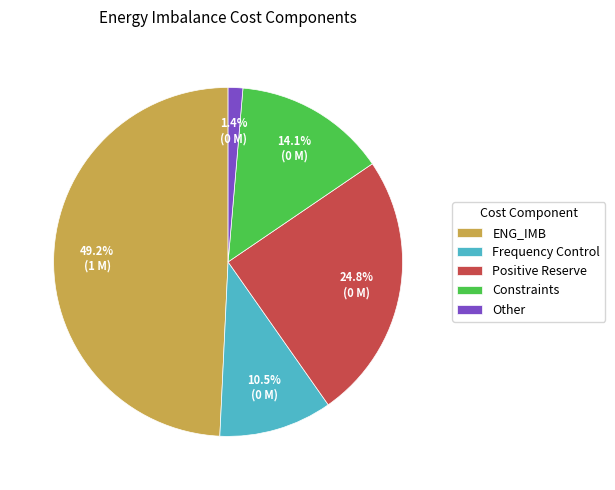

Count the number of slices in the pie.

5